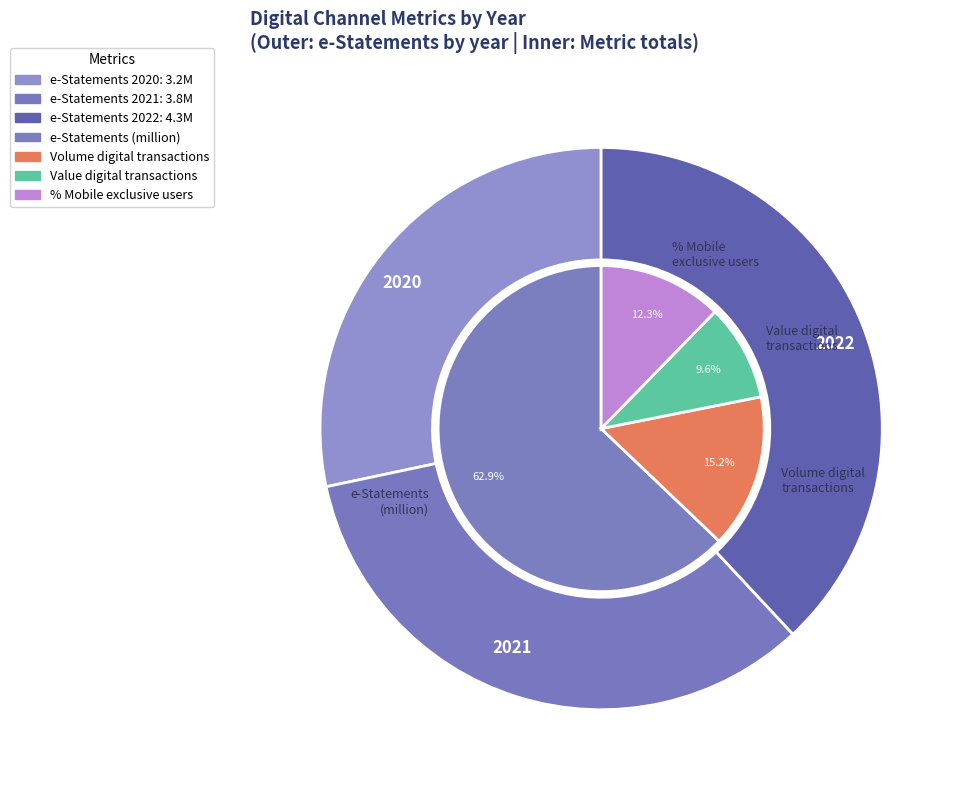

True or false: 2021 accounts for 19% of the total.

False